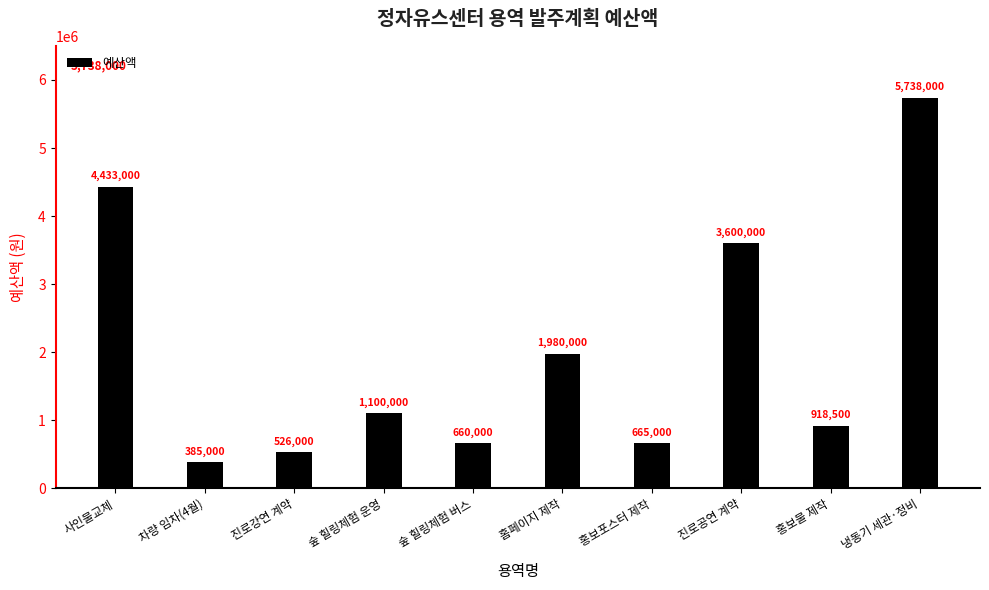

List the labels in order of value, largest first.

냉동기 세관·정비, 사인물교체, 진로공연 계약, 홈페이지 제작, 숲 힐링체험 운영, 홍보물 제작, 홍보포스터 제작, 숲 힐링체험 버스, 진로강연 계약, 차량 임차(4월)